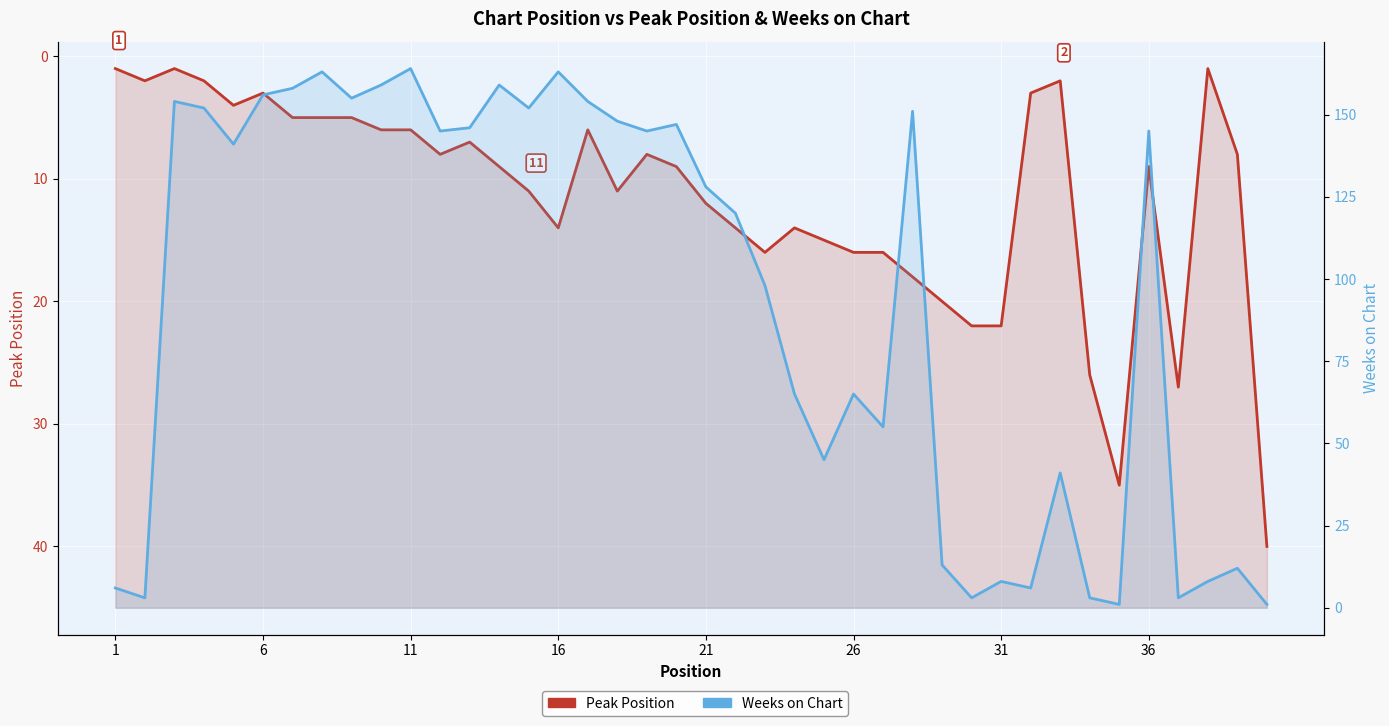

True or false: Weeks on Chart has a value of 25 at 26.

False